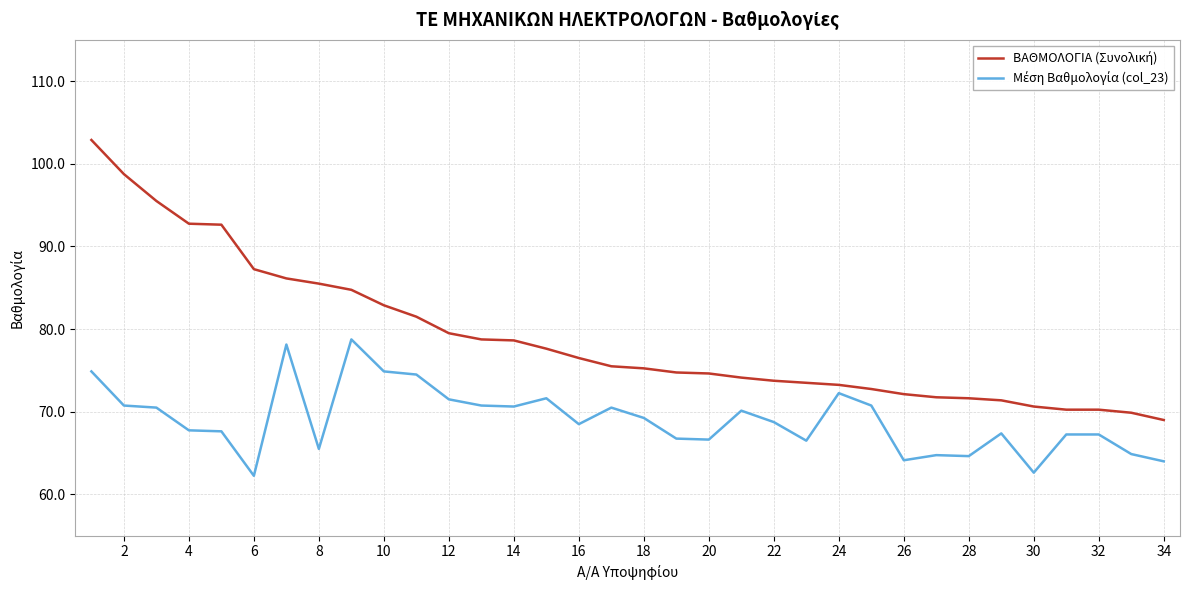

What is the greatest value displayed?

102.9